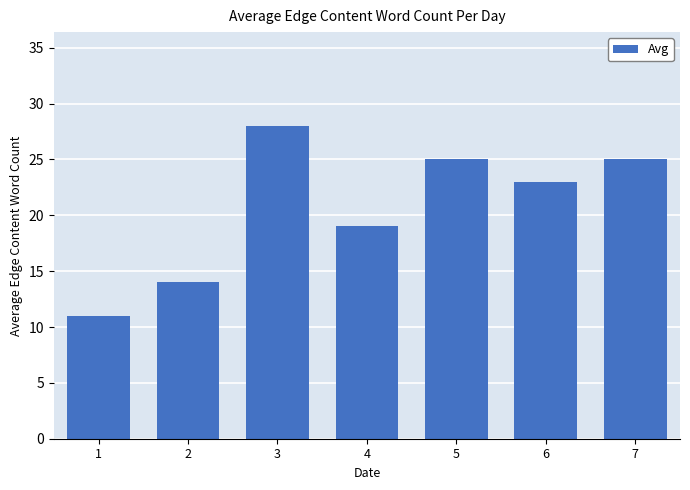

The chart shows a value of 11 at 1. True or false?

True